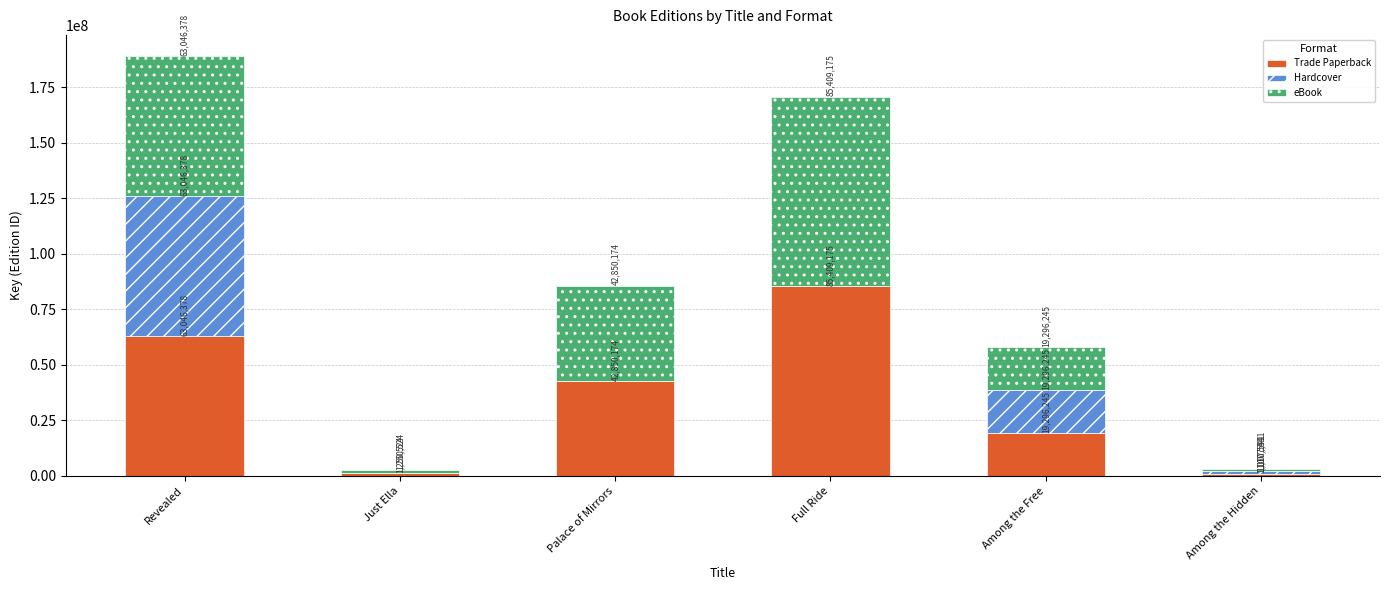

The value of Trade Paperback at Revealed is 106835469. True or false?

False